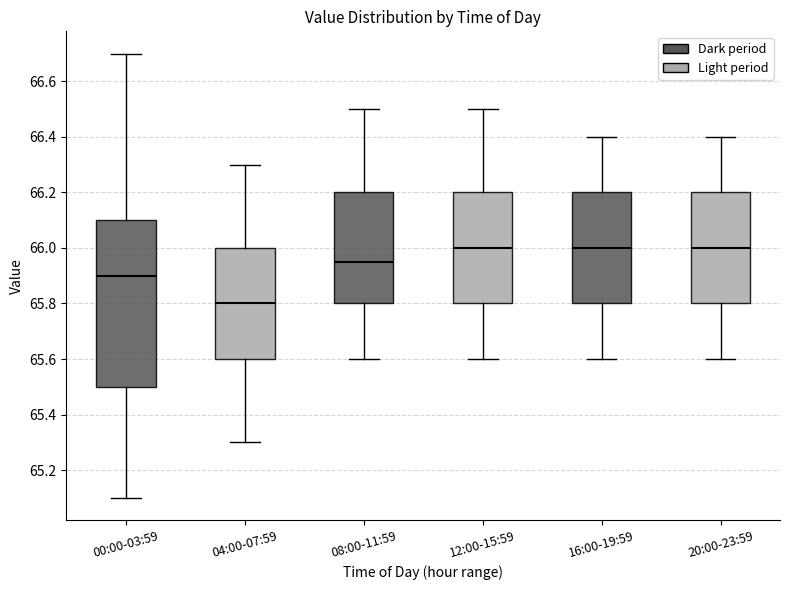

Reading left to right, transcribe this box plot: for each box, give where its median line is, the range the box spans, and where its two whiskers end, as read against the y-axis. The values are not printed on the chart, so give them approximately, as read against the axis.

00:00-03:59: median 65.90, box 65.50 to 66.10, whiskers 65.10 to 66.70
04:00-07:59: median 65.80, box 65.60 to 66.00, whiskers 65.30 to 66.30
08:00-11:59: median 65.96, box 65.80 to 66.20, whiskers 65.60 to 66.50
12:00-15:59: median 66.00, box 65.80 to 66.20, whiskers 65.60 to 66.50
16:00-19:59: median 66.00, box 65.80 to 66.20, whiskers 65.60 to 66.40
20:00-23:59: median 66.00, box 65.80 to 66.20, whiskers 65.60 to 66.40